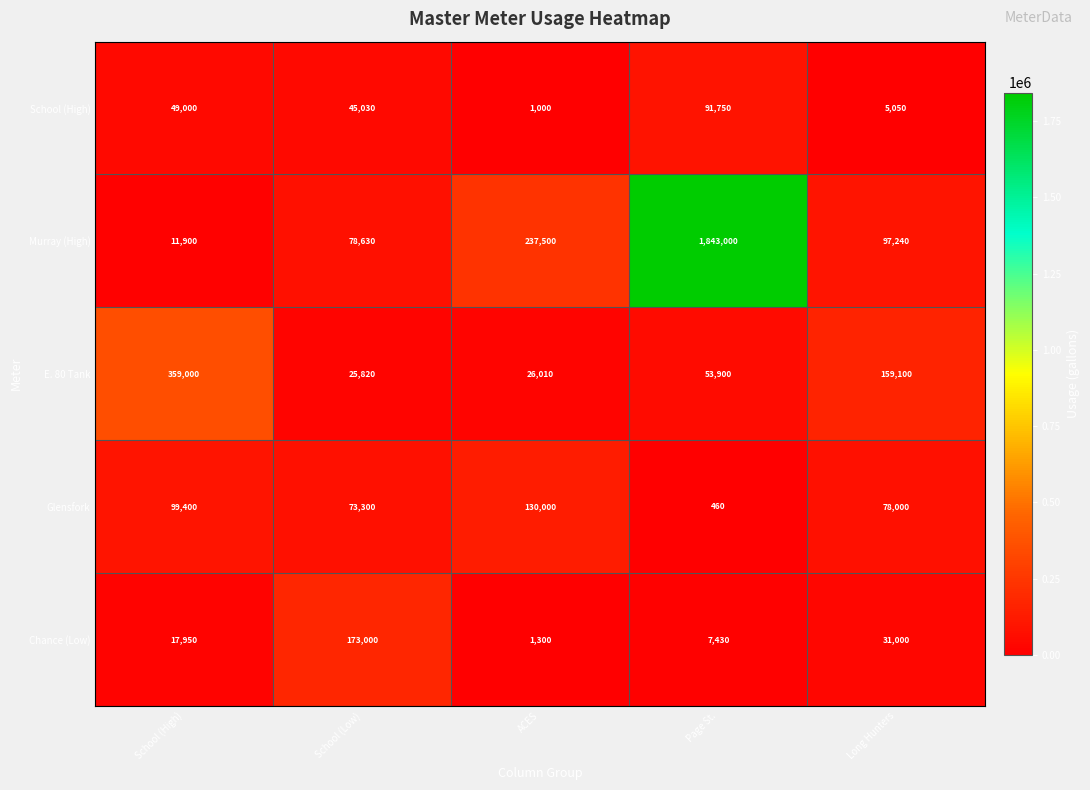

What is the sum of all Glensfork values?

381160